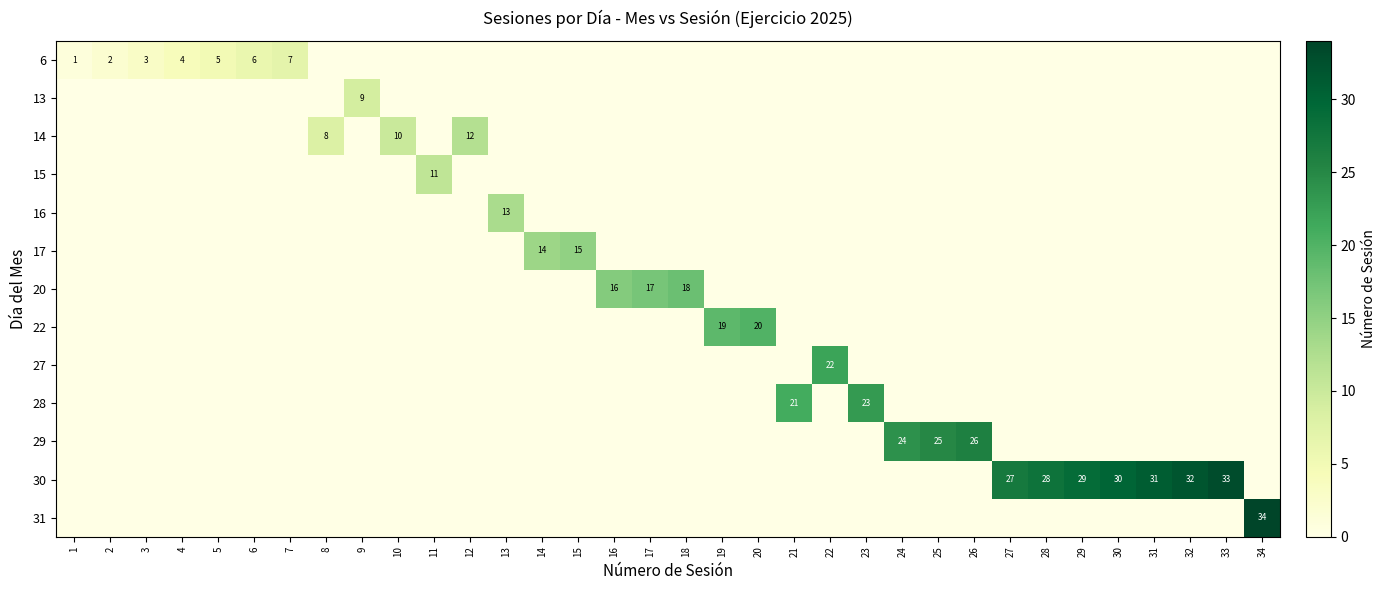

Is the value of 6 at 1 greater than the value of 20 at 23?

Yes